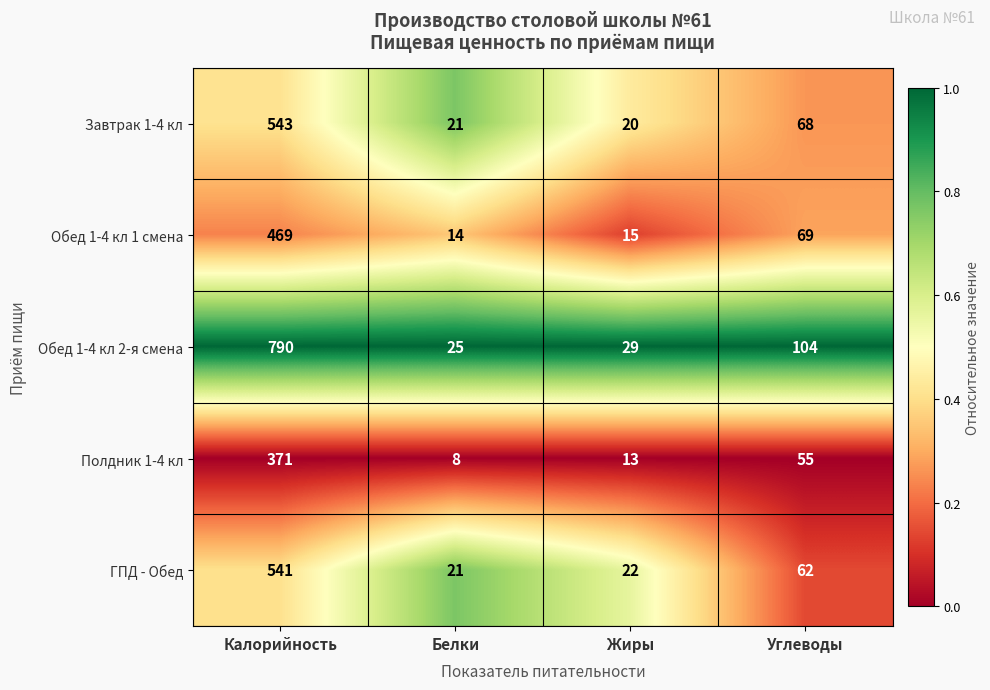

Rank the series at Калорийность from highest to lowest value.

Обед 1-4 кл 2-я смена, Завтрак 1-4 кл, ГПД - Обед, Обед 1-4 кл 1 смена, Полдник 1-4 кл